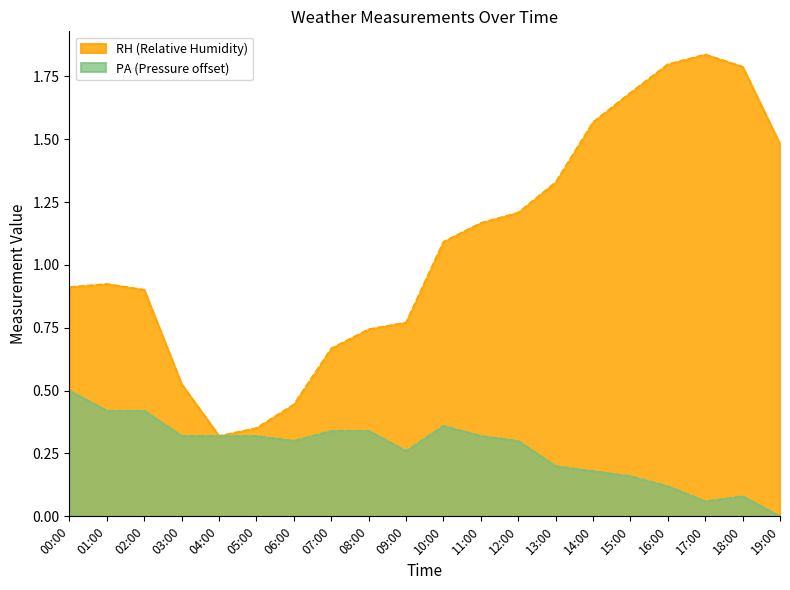

How many interior local valleys does the PA (Pressure) series have?

3